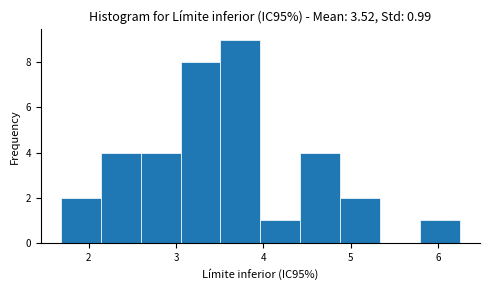

Over which range of the x-axis is the bar tallest?

3.5 to 4.0